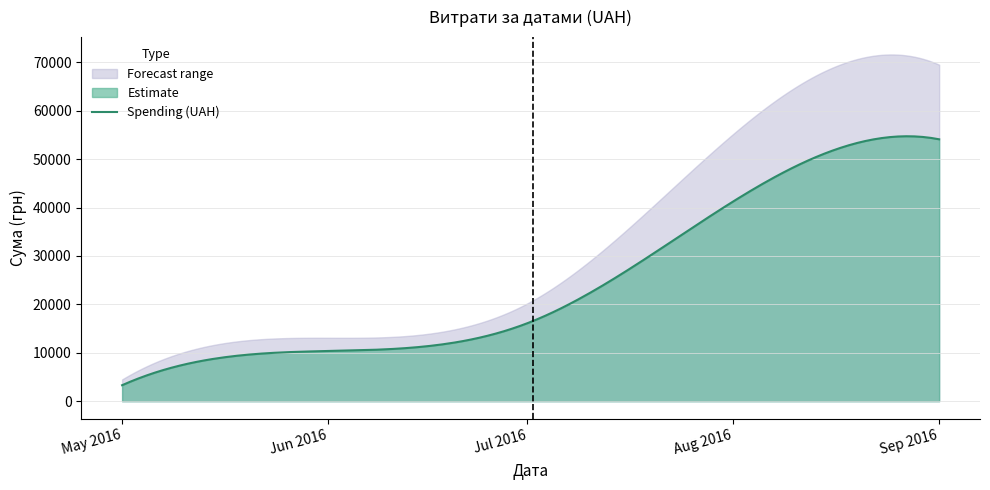

How many data points does each series have?

16